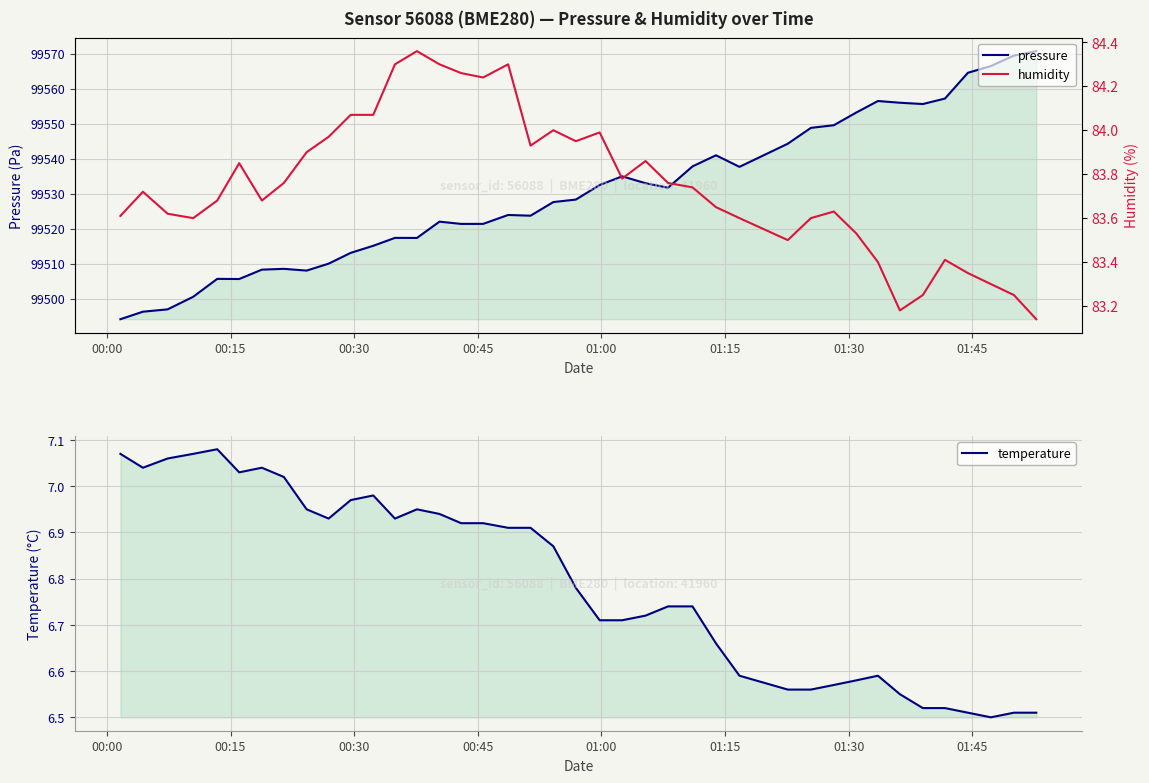

Which category has the lowest value in the pressure series?

00:00